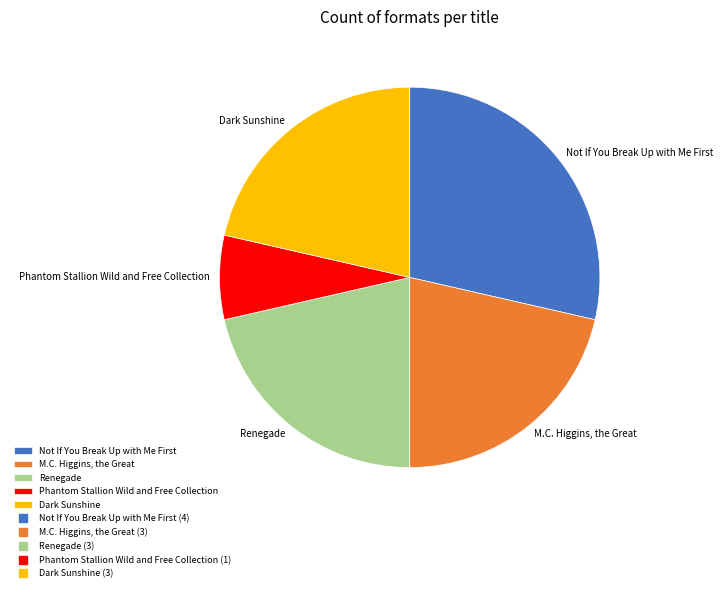

Approximately how many times larger is the value at Phantom Stallion Wild and Free Collection compared to M.C. Higgins, the Great?

0.3